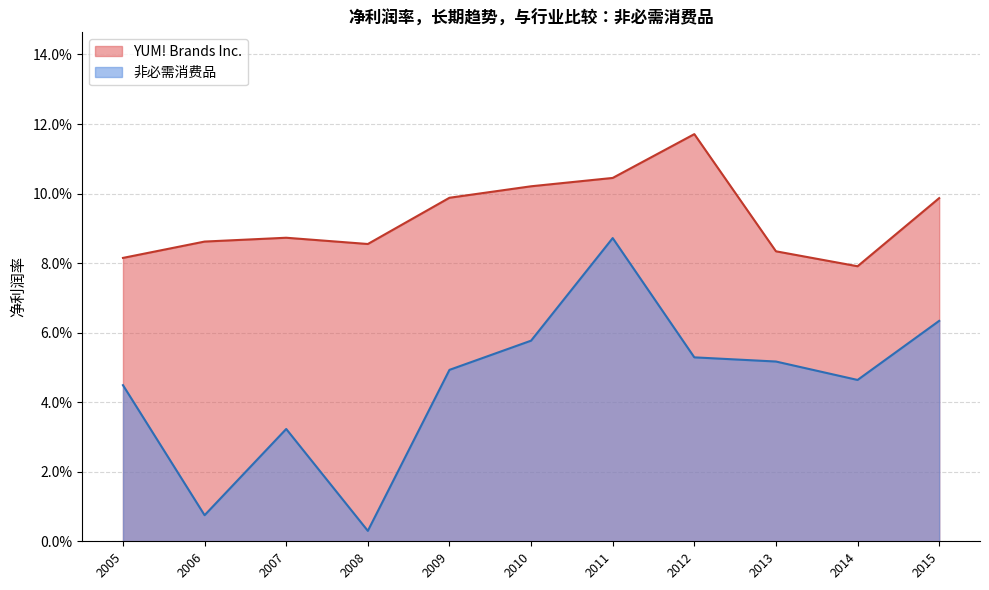

What is the value of the YUM! Brands Inc. point at the 4th from the left?

0.1